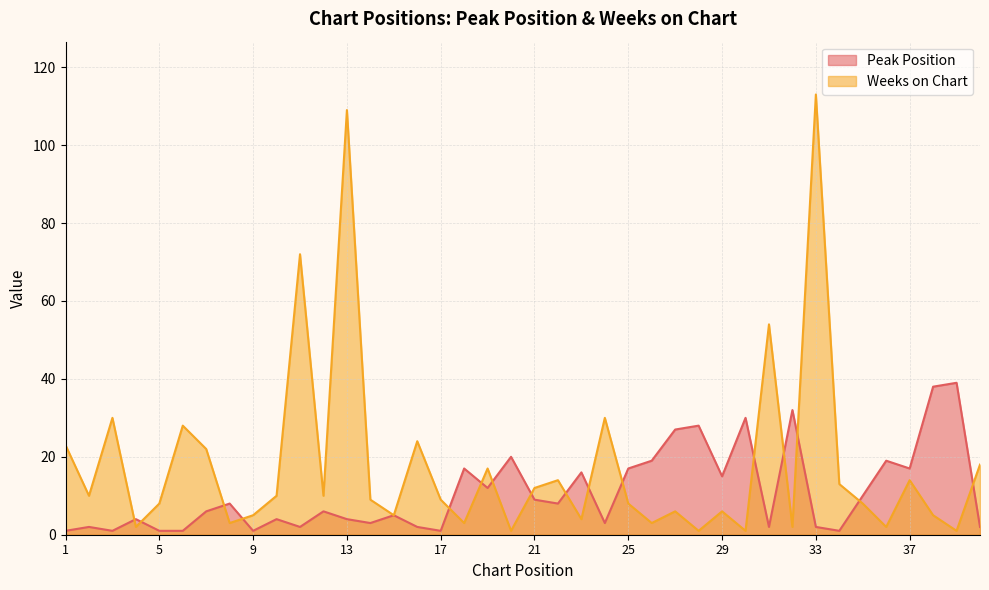

True or false: Weeks on Chart has a value of 8 at 25.

True